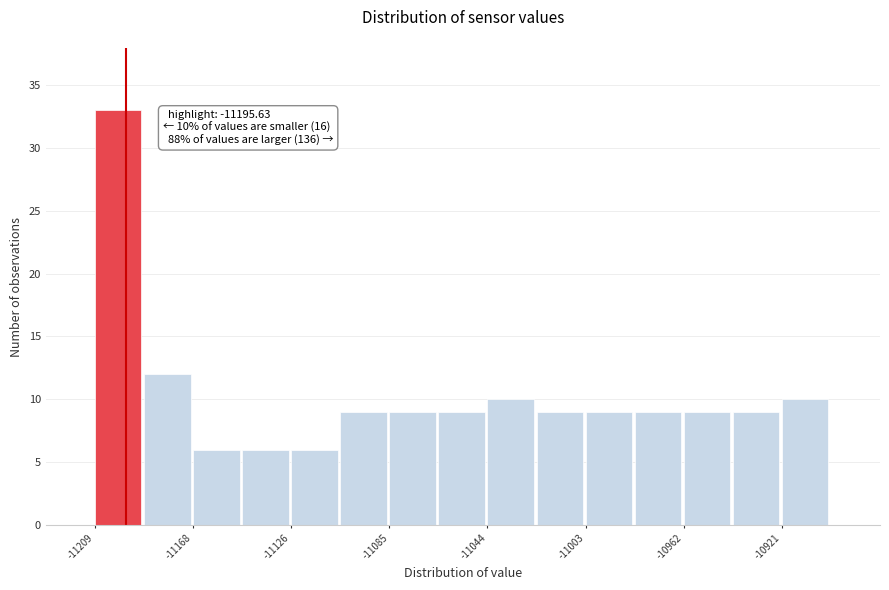

Which range on the x-axis has the tallest bar?

-11210 to -11190